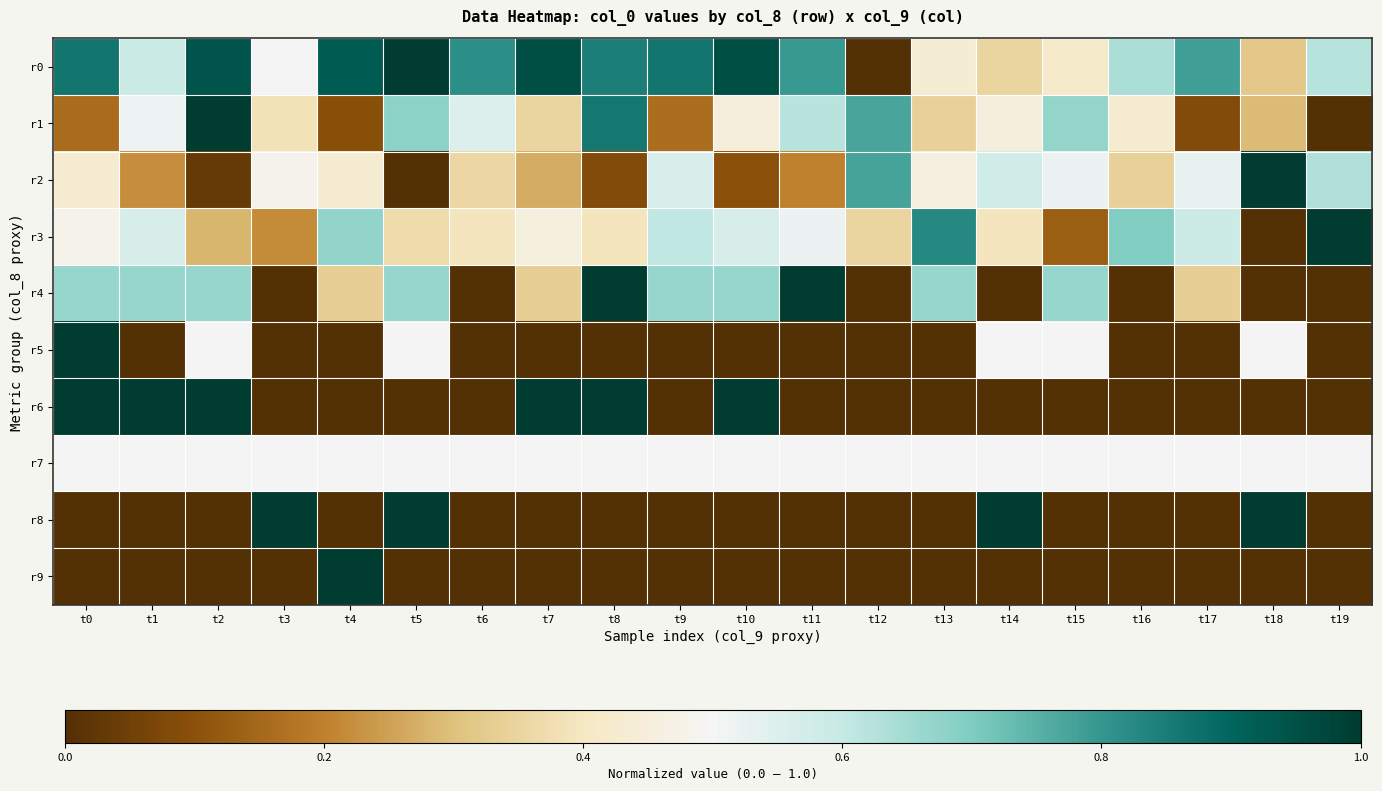

Which series has the widest spread of values?

r0